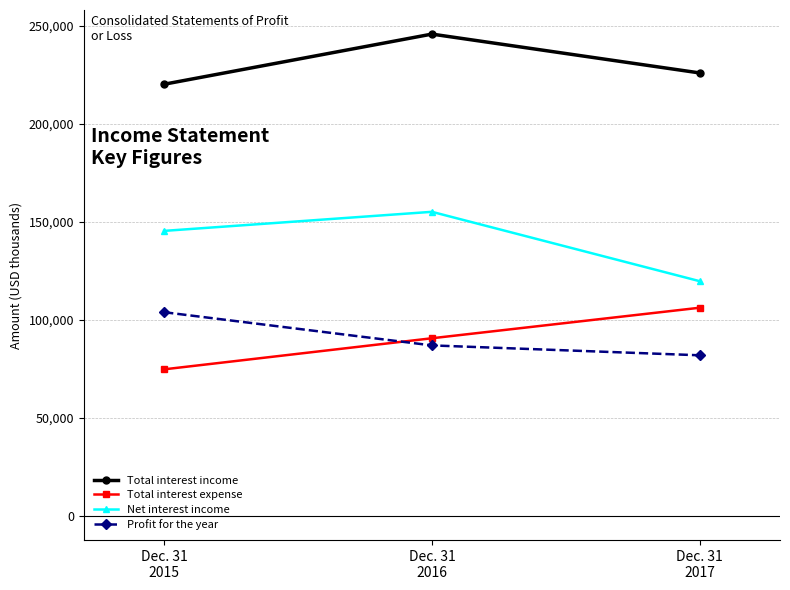

Read the Net interest income value at Dec. 31
2016.

155209